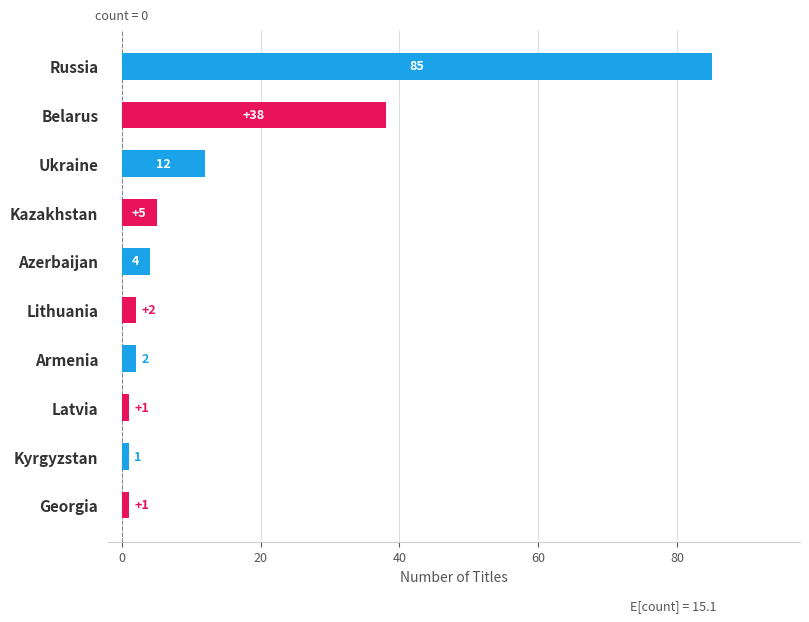

Count the number of categories in the chart.

10